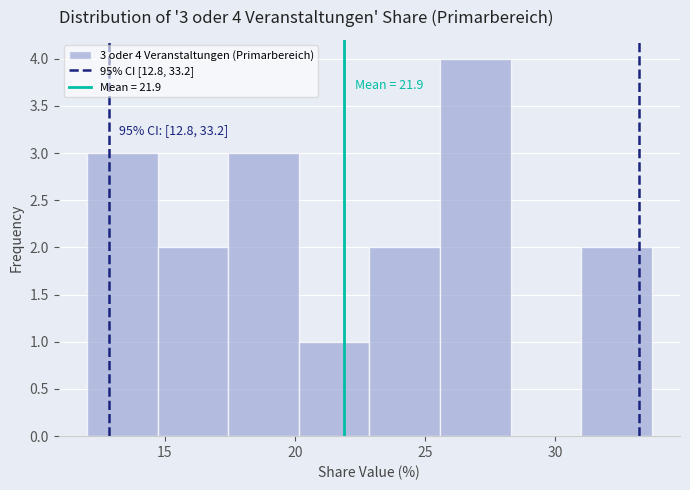

Over which range of the x-axis is the bar tallest?

25.5 to 28.5